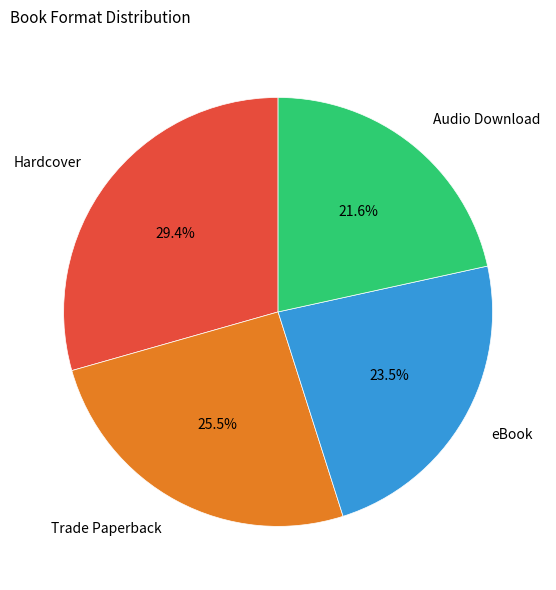

Is it true that Hardcover is 37% of the pie?

False